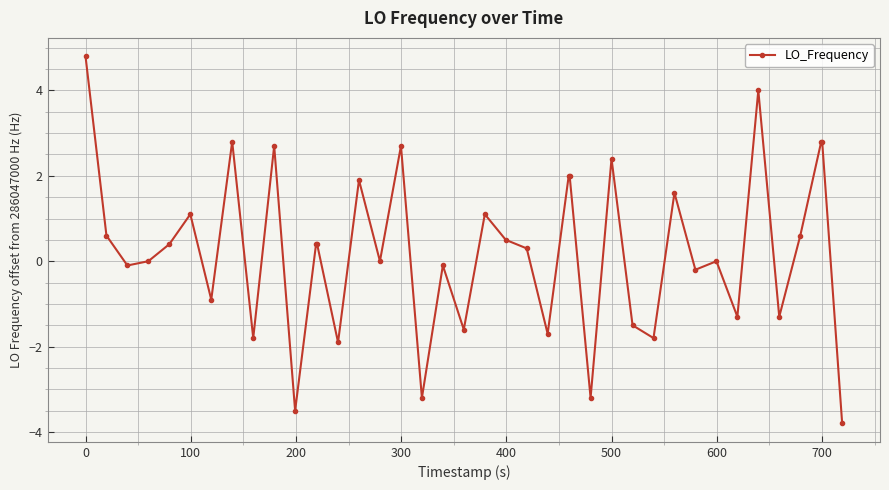

What is the maximum value shown in the chart?

4.8